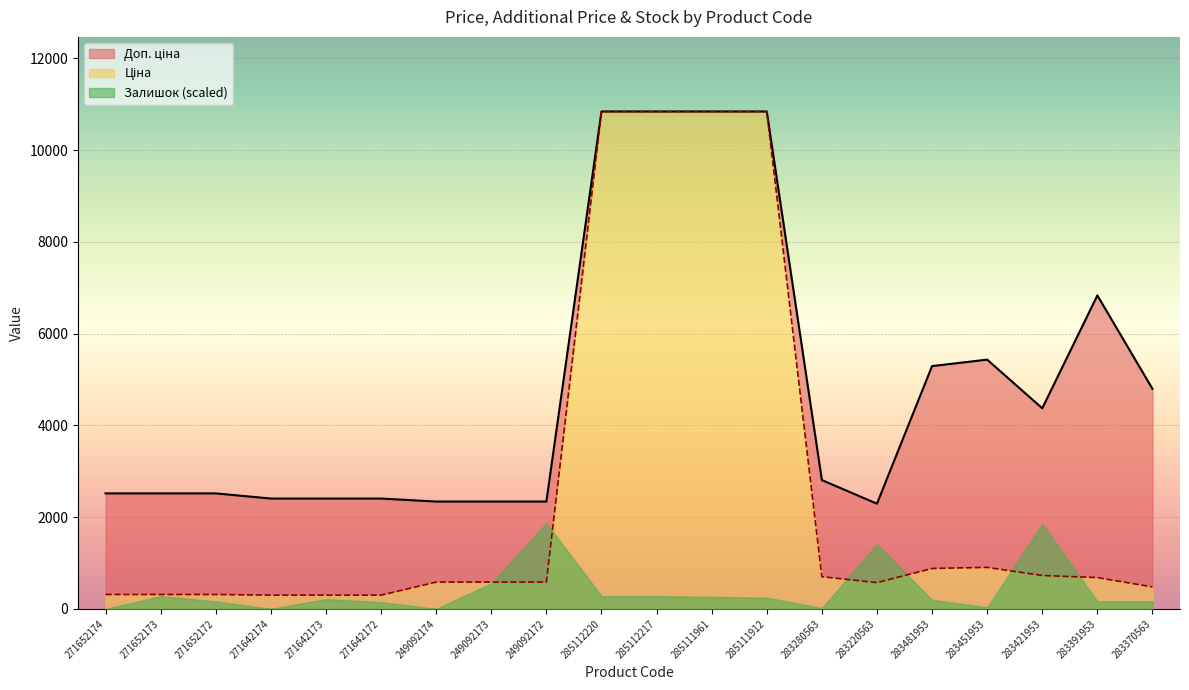

How many interior local valleys does the Ціна series have?

1